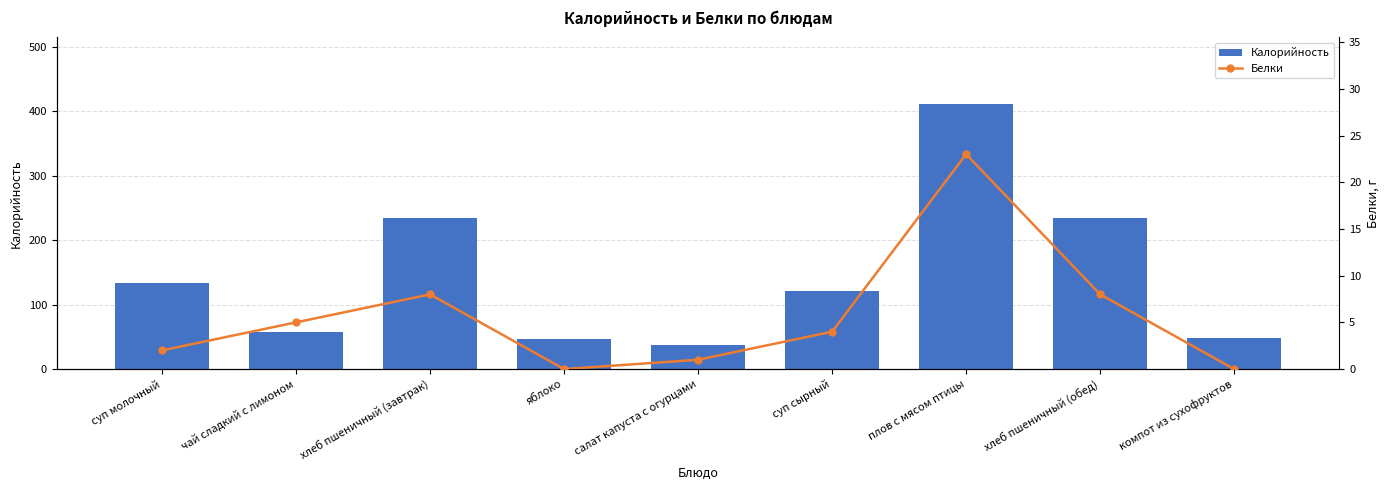

What is the value of the Калорийность bar at the 1st from the left?

134